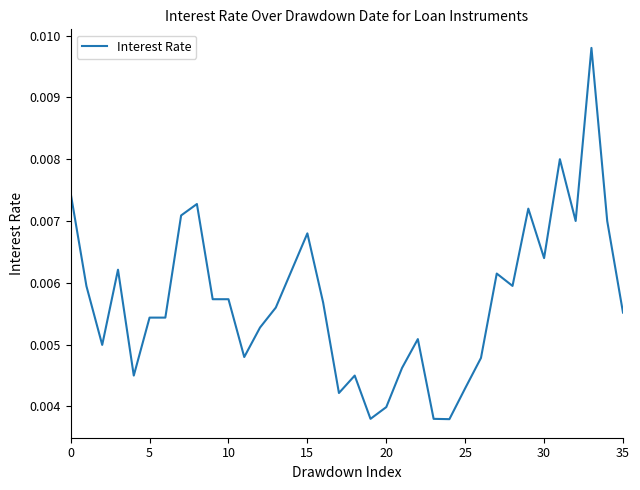

How many lines are shown in the chart?

1